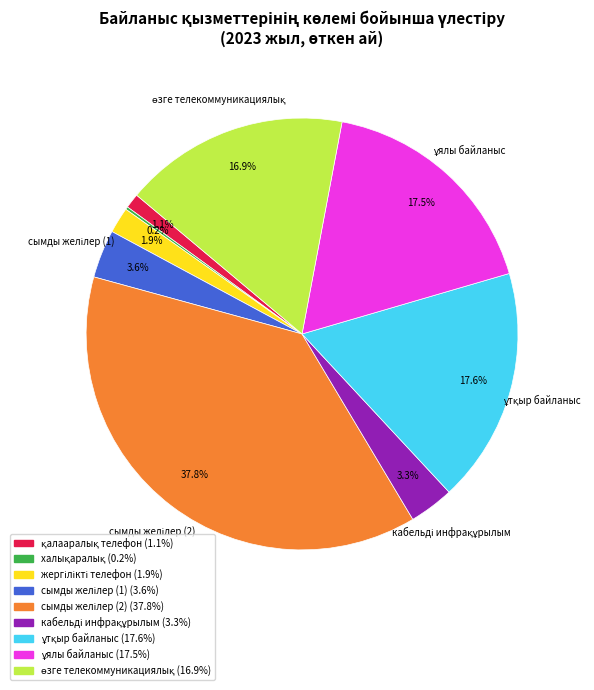

Is there a majority slice in this chart?

No